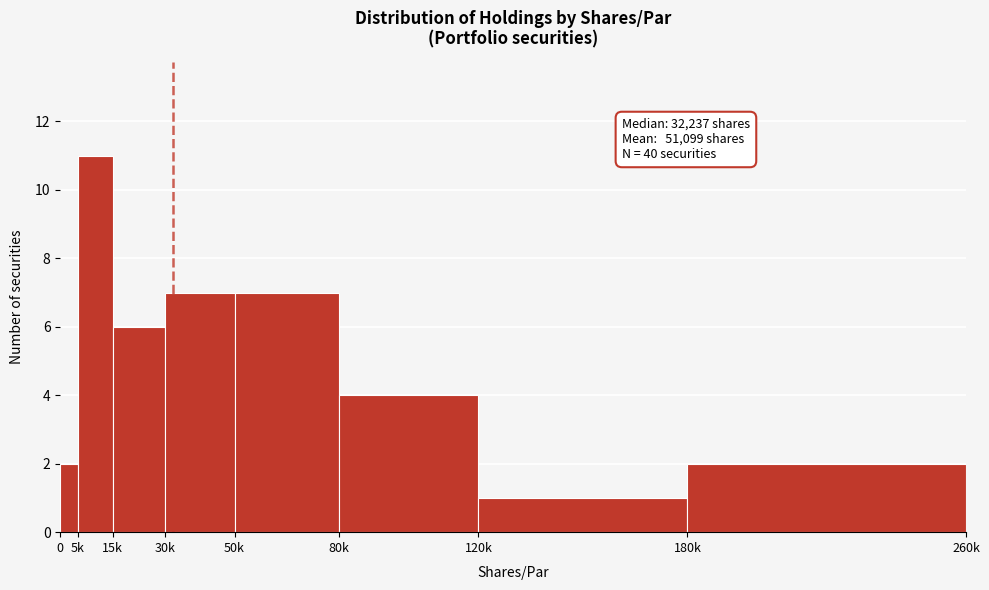

Reading right to left, transcribe all the data shown in this chart.

2	1	4	7	7	6	11	2